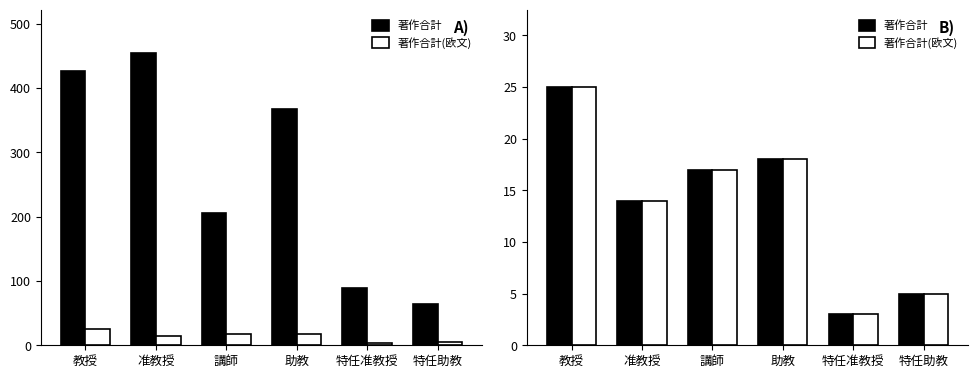

What is the difference between the maximum and second lowest values in the 著作合計(欧文) series?

20